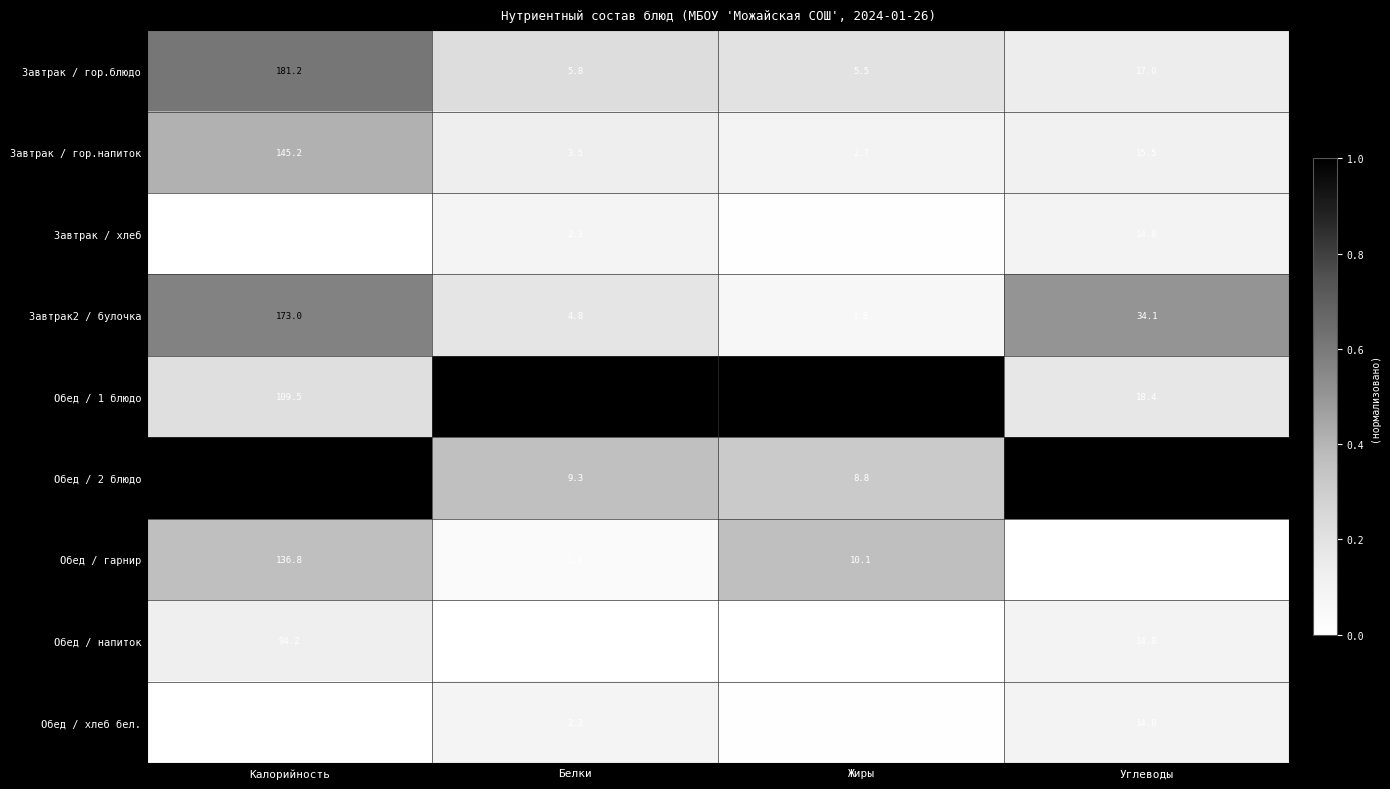

At how many categories does at least one series exceed 3?

4